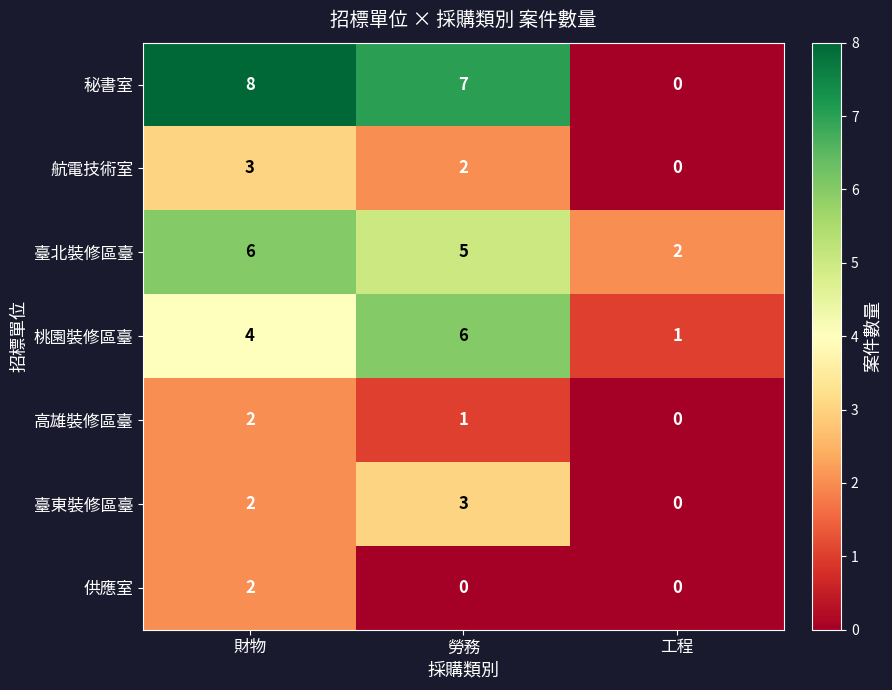

The 秘書室 series shows -3 at 工程. True or false?

False